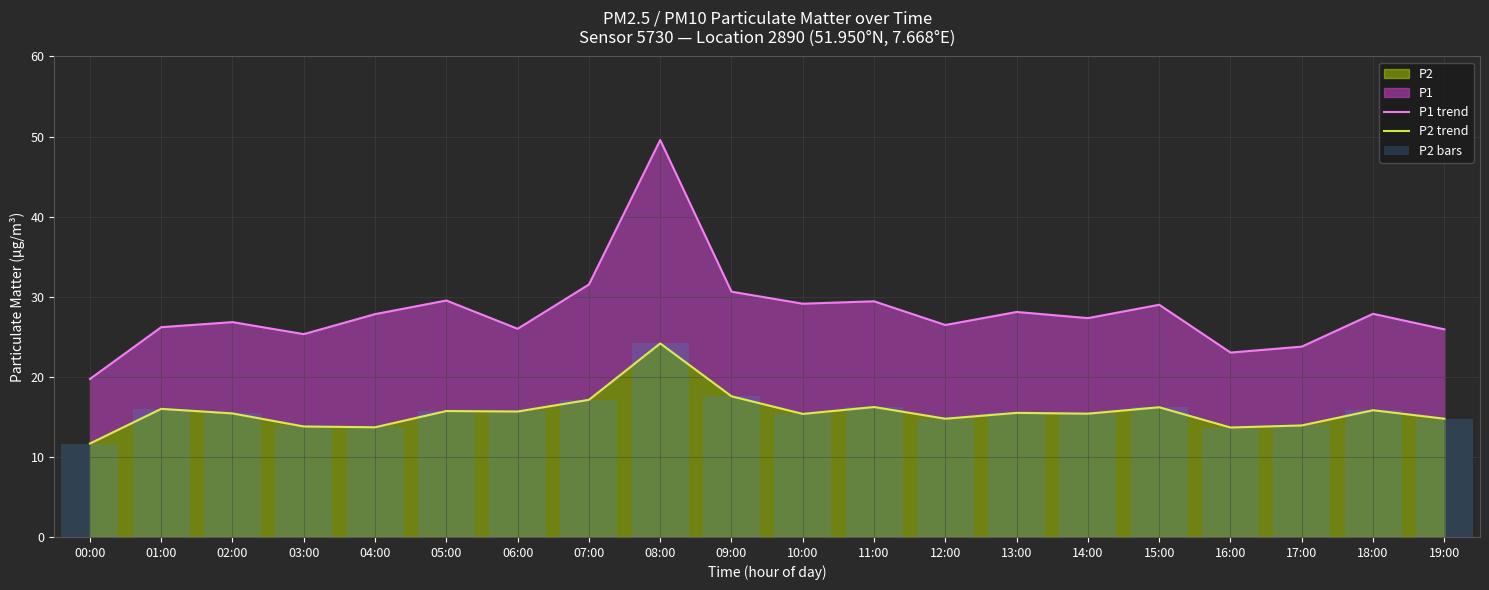

What is the spread (max minus min) of values at 07:00?

14.4